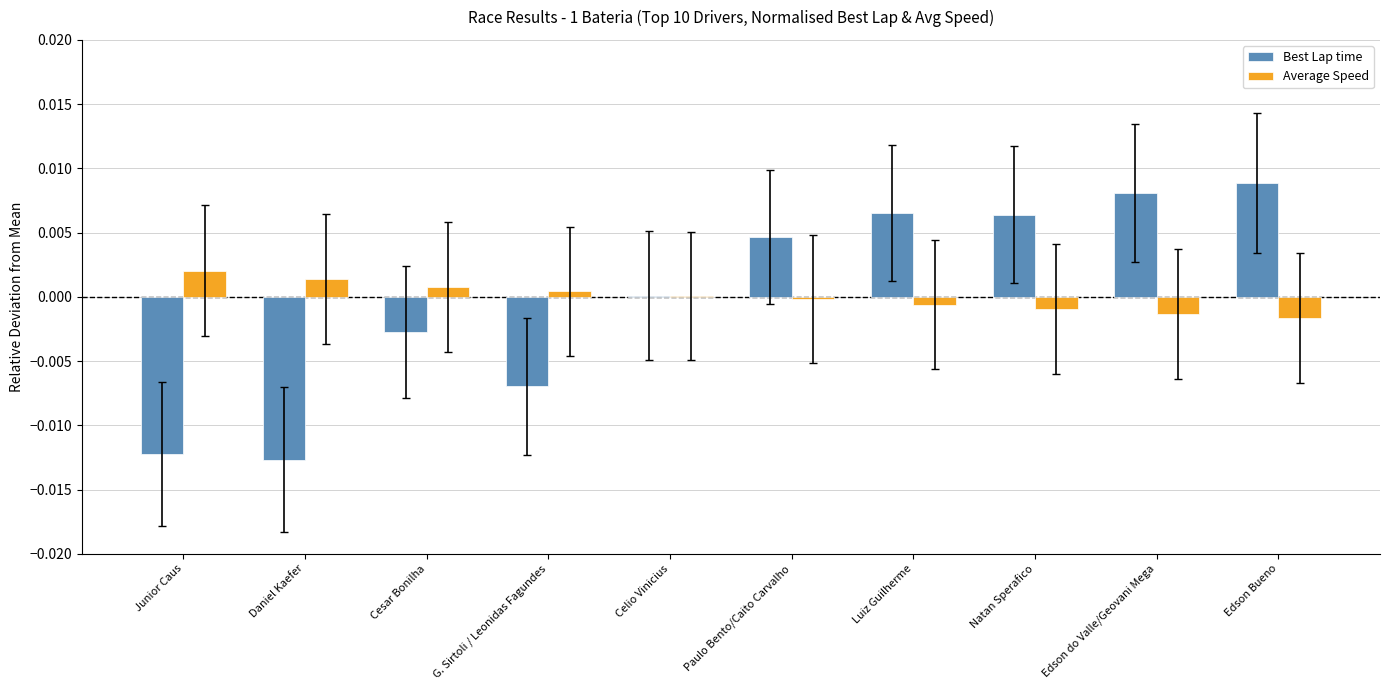

Between Cesar Bonilha and Paulo Bento/Caito Carvalho, which series saw the biggest shift?

Best Lap time